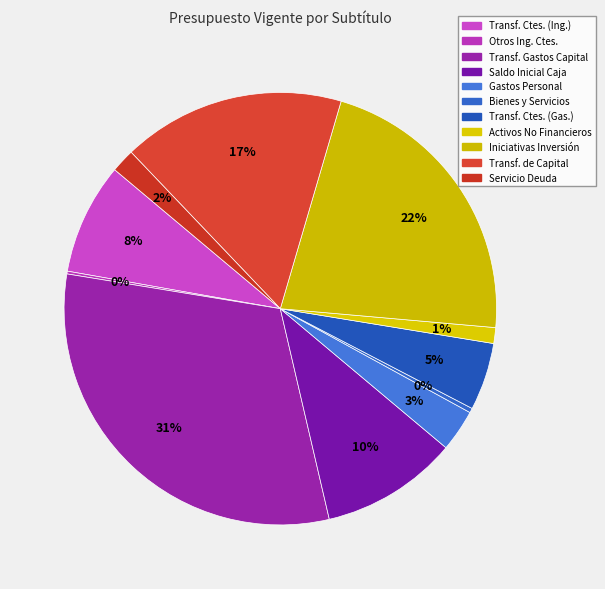

To the nearest percent, what is the difference between the largest and smallest slice percentages?

31%